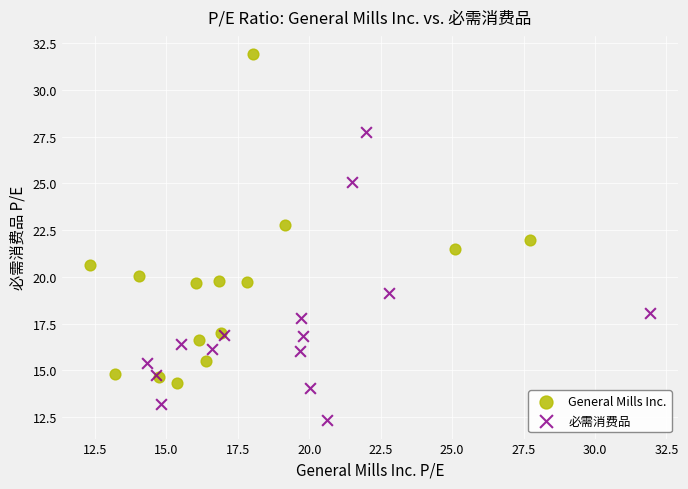

Which series reaches the minimum Y coordinate?

必需消费品